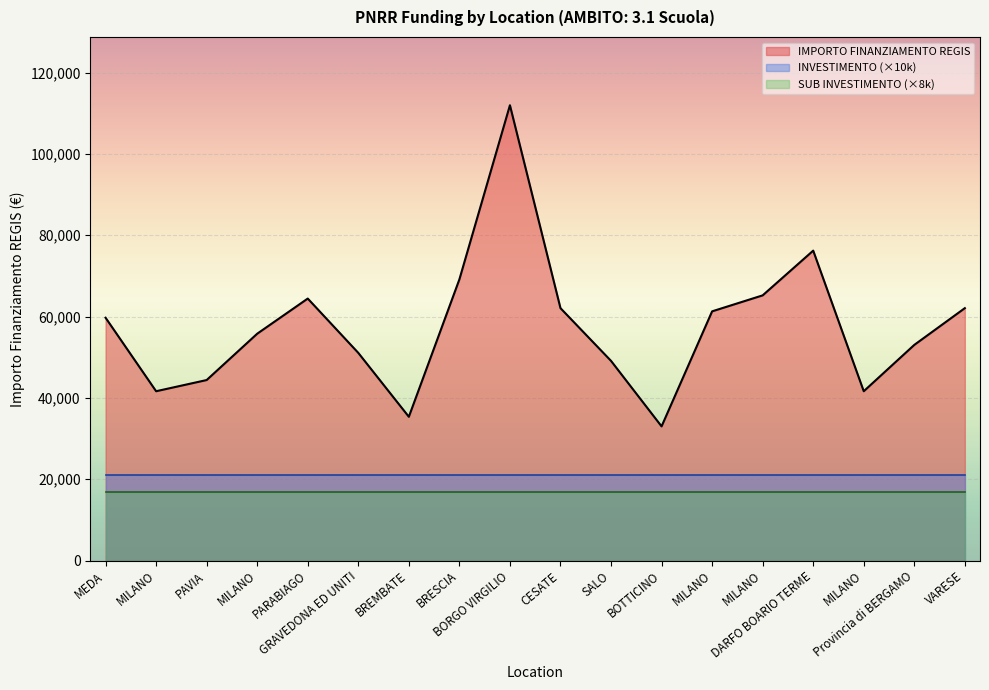

Reading left to right, transcribe all the data shown in this chart.

IMPORTO FINANZIAMENTO REGIS: 59706.2	41637.2	44386.8	55778.1	64419.8	51064.5	35352.3	69133.5	111949.1	62063.0	49100.5	32995.5	61277.4	65205.4	76203.9	41637.2	53028.5	62063.0
INVESTIMENTO: 2.1	2.1	2.1	2.1	2.1	2.1	2.1	2.1	2.1	2.1	2.1	2.1	2.1	2.1	2.1	2.1	2.1	2.1
SUB INVESTIMENTO: 2.1	2.1	2.1	2.1	2.1	2.1	2.1	2.1	2.1	2.1	2.1	2.1	2.1	2.1	2.1	2.1	2.1	2.1